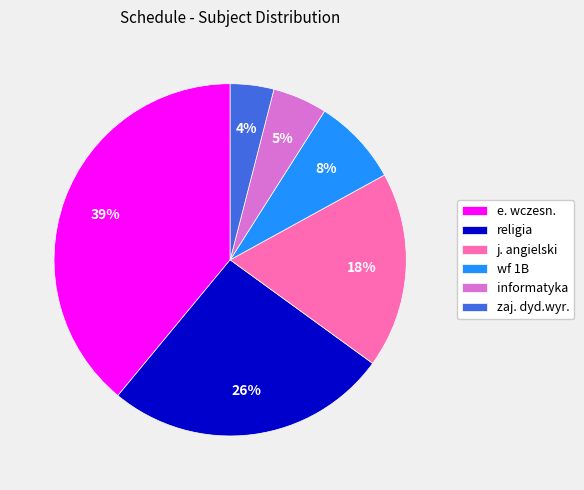

Rank the categories by value from highest to lowest.

e. wczesn., religia, j. angielski, wf 1B, informatyka, zaj. dyd.wyr.